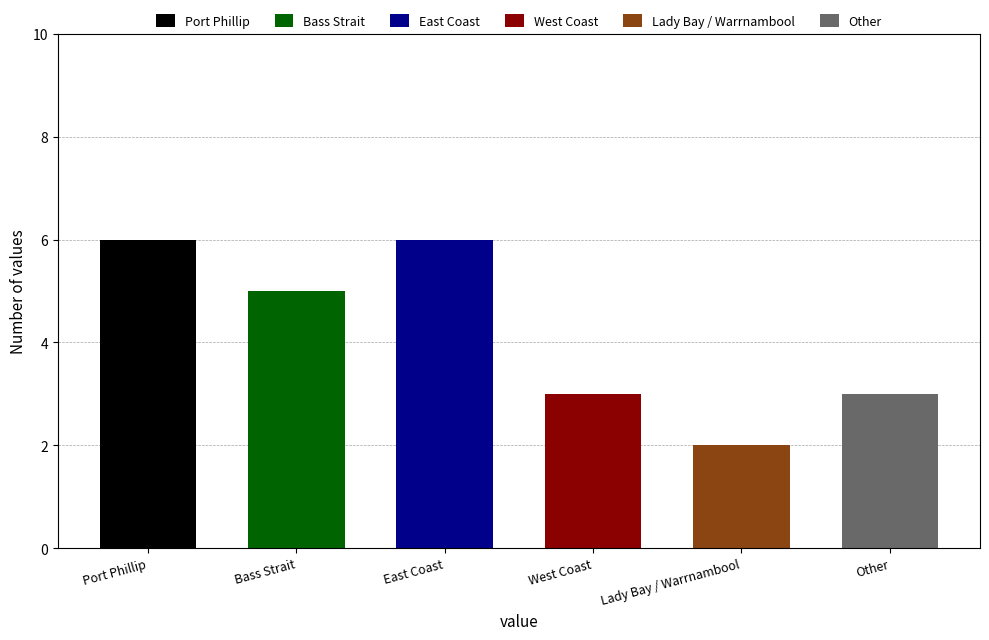

Which label corresponds to the largest value in the chart?

Port Phillip